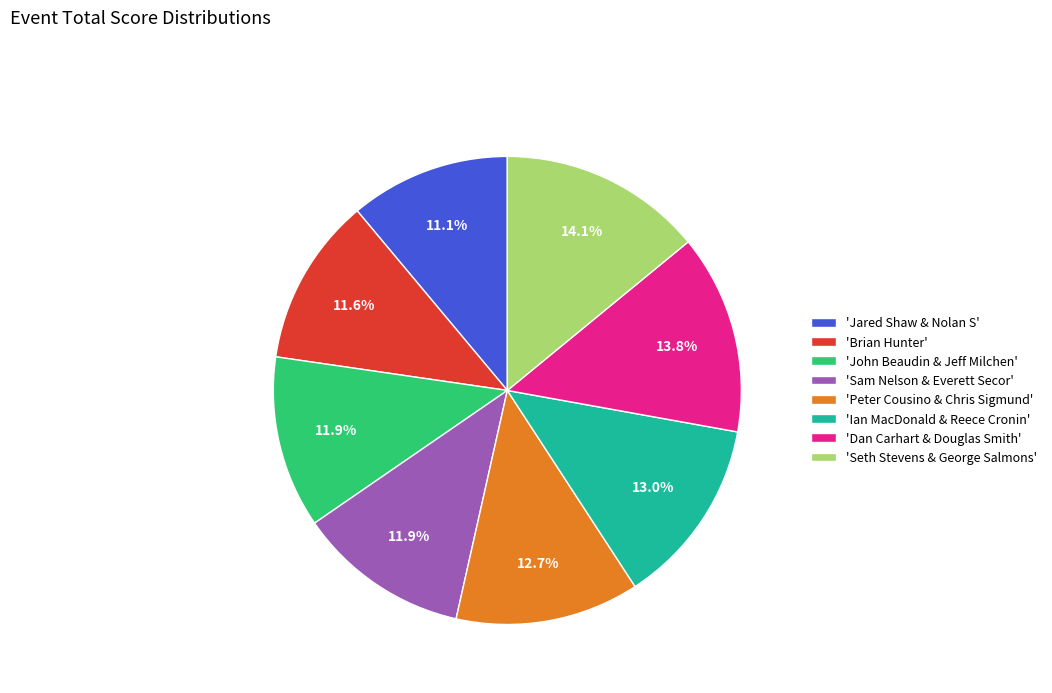

Do 'Seth Stevens & George Salmons' and 'Peter Cousino & Chris Sigmund' together represent more than half of the pie?

No